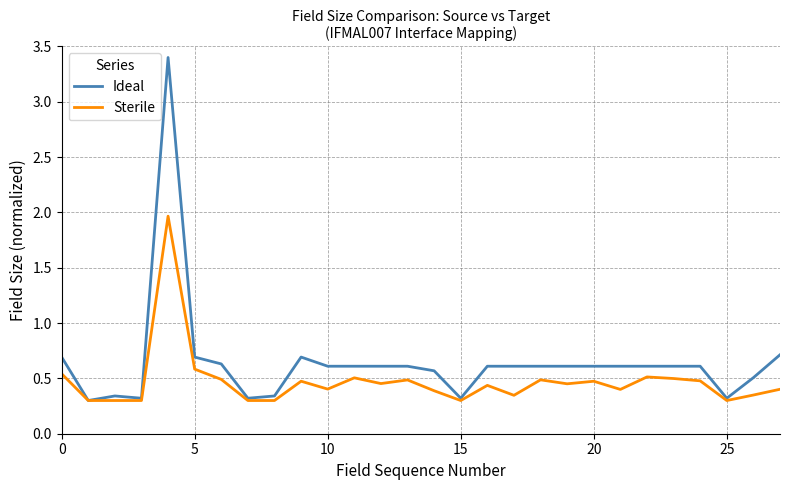

List the series in order of their overall mean, lowest first.

Sterile, Ideal